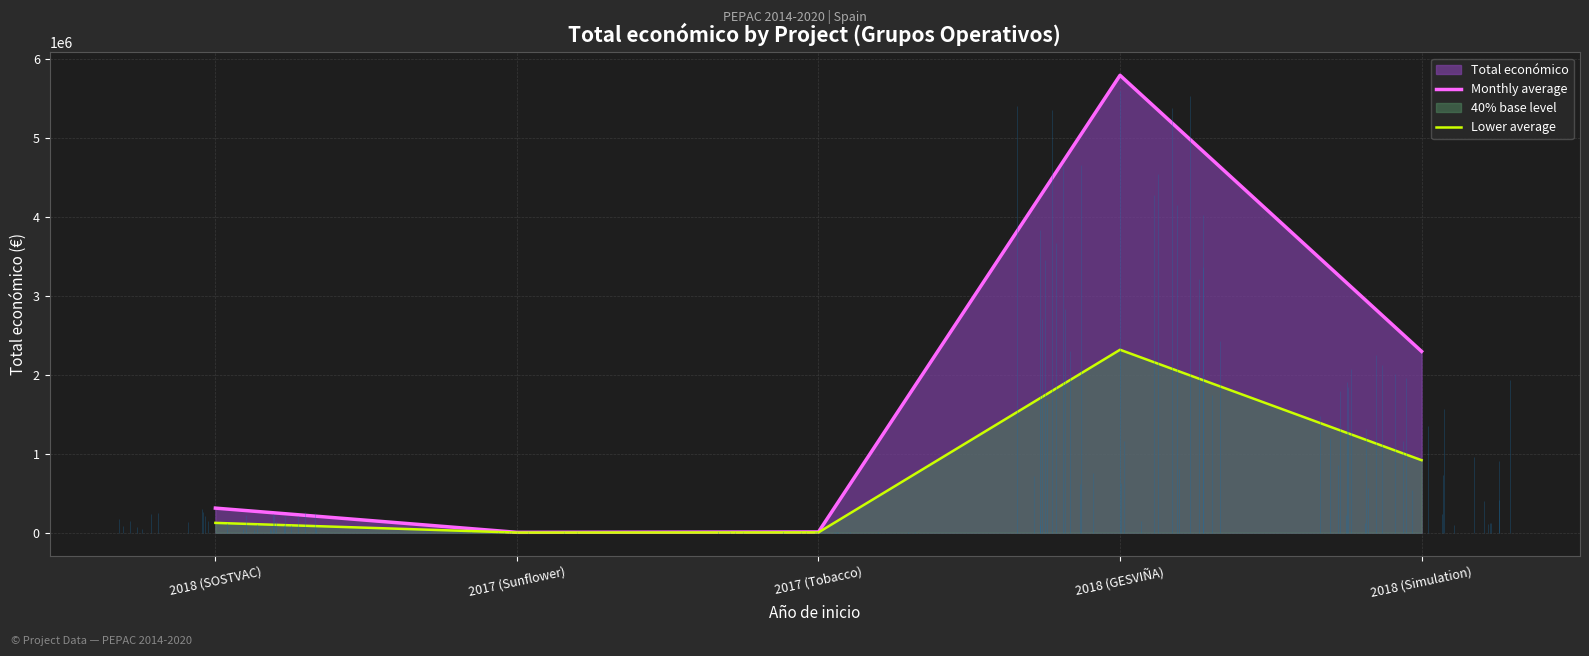

How many lines are shown in the chart?

2